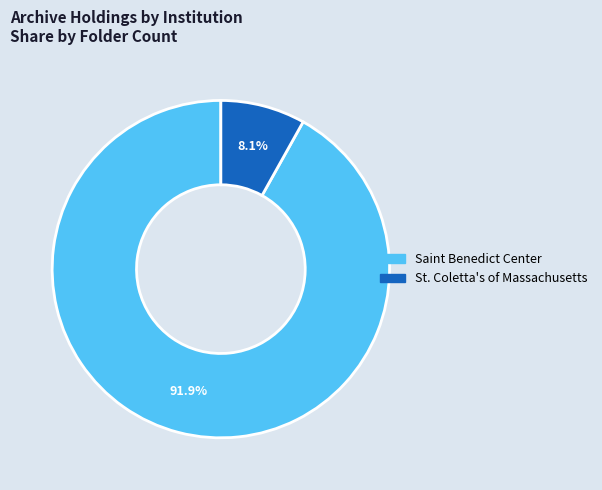

Does Saint Benedict Center represent more than half of the total?

Yes